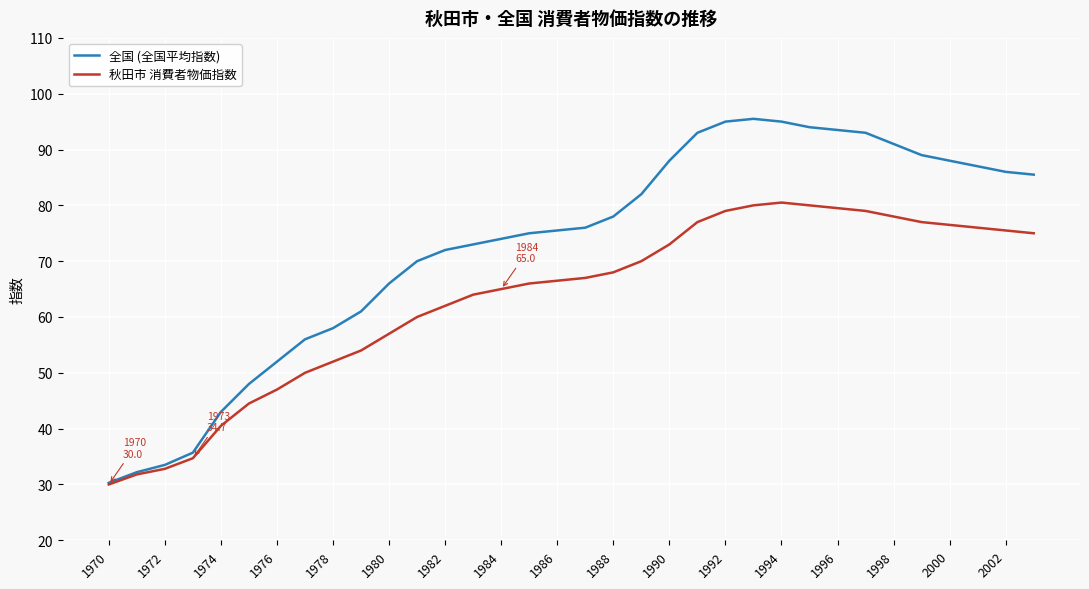

Rank the series by their maximum value, from highest to lowest.

全国 (全国平均指数), 秋田市 消費者物価指数